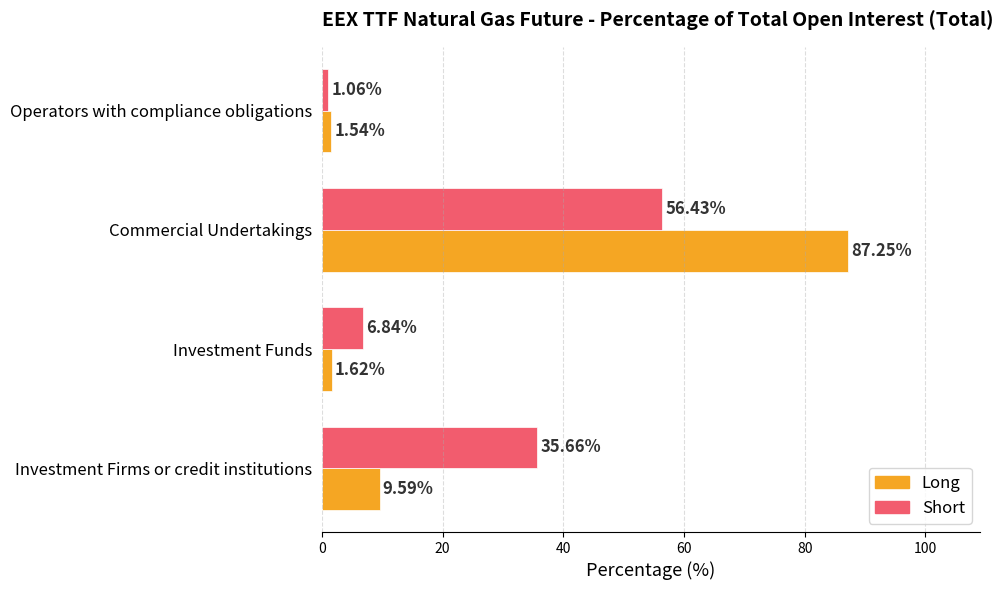

Rank the series by their average value, from lowest to highest.

Short, Long